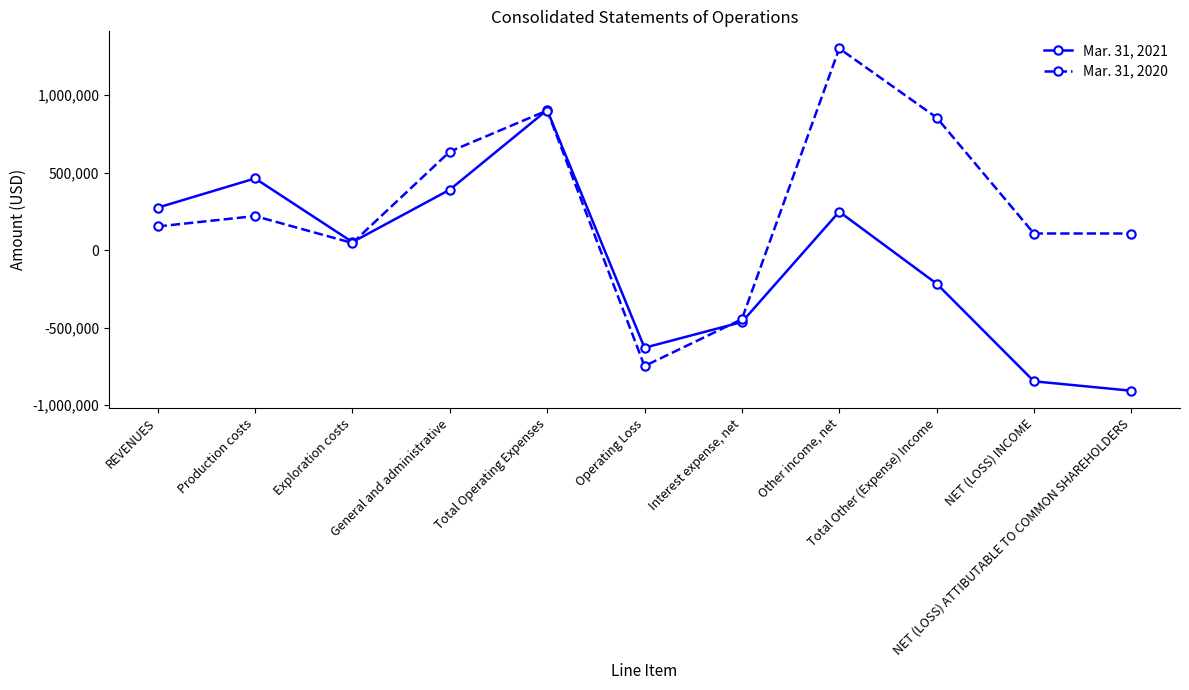

Reading left to right, what are all the values shown in this chart?

Mar. 31, 2021: REVENUES=273672	Production costs=462166	Exploration costs=51590	General and administrative=389523	Total Operating Expenses=903279	Operating Loss=-629607	Interest expense, net=-463897	Other income, net=247546	Total Other (Expense) Income=-216351	NET (LOSS) INCOME=-845958	NET (LOSS) ATTIBUTABLE TO COMMON SHAREHOLDERS=-906696
Mar. 31, 2020: REVENUES=152476	Production costs=219550	Exploration costs=45634	General and administrative=634935	Total Operating Expenses=900119	Operating Loss=-747643	Interest expense, net=-445587	Other income, net=1300255	Total Other (Expense) Income=854668	NET (LOSS) INCOME=107025	NET (LOSS) ATTIBUTABLE TO COMMON SHAREHOLDERS=107025